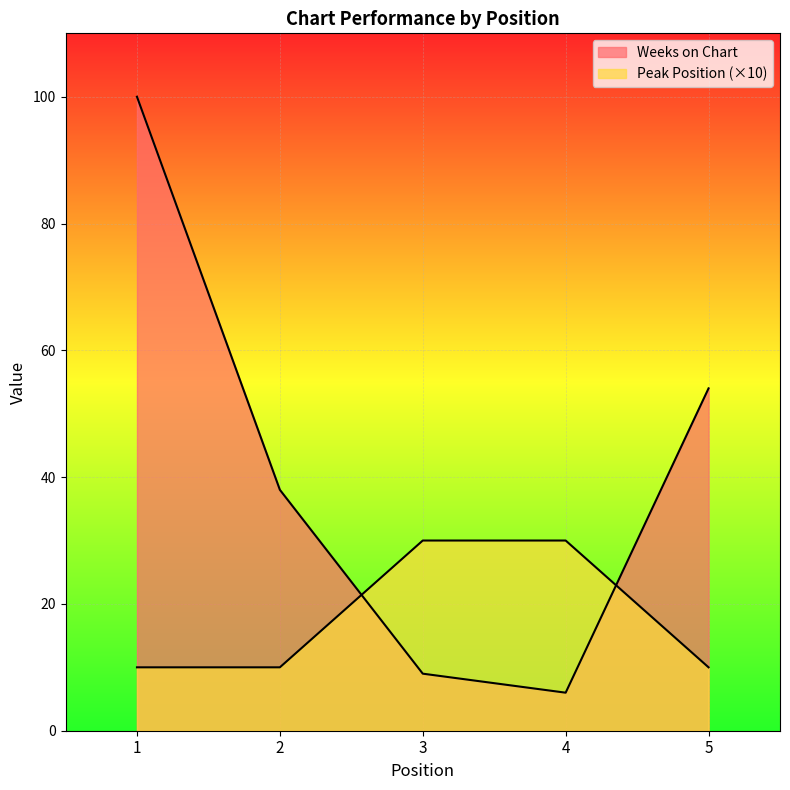

Does the chart display data point markers on the line(s)?

No